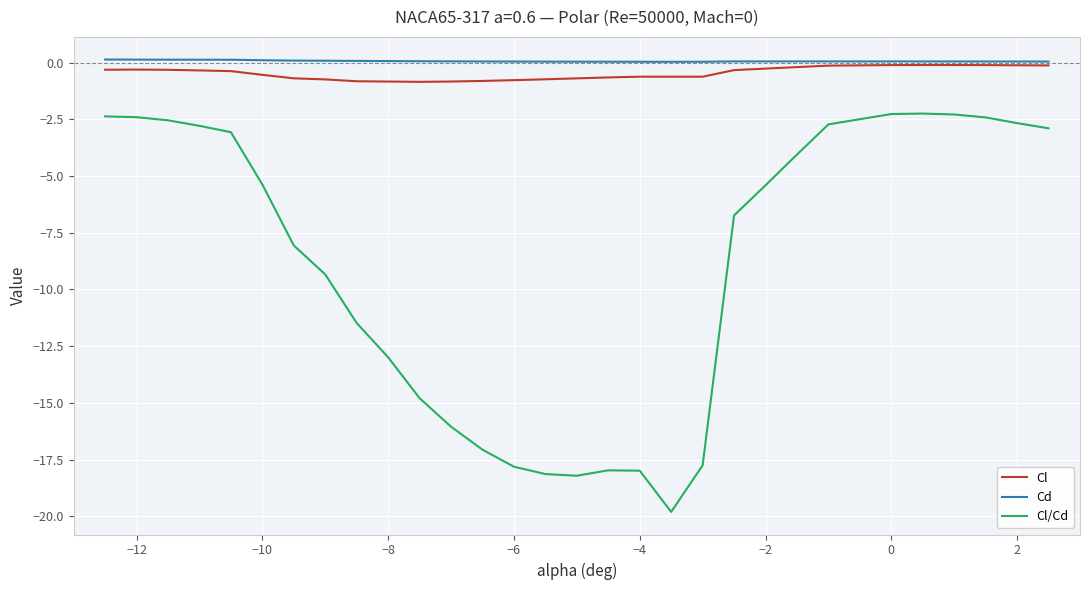

What is the minimum value shown in the chart?

-19.8